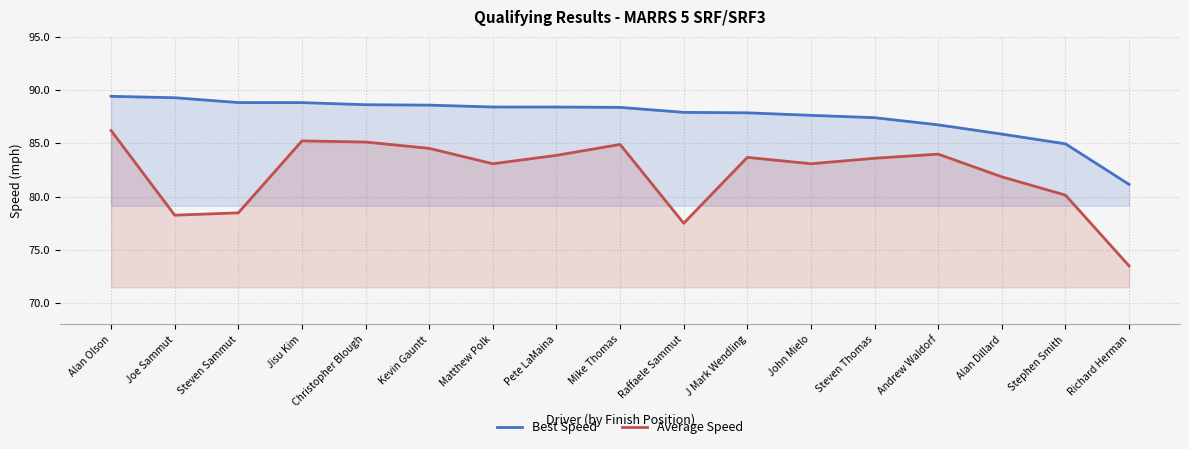

Reading left to right, list all the values displayed in this chart.

Best Speed: Alan Olson=89.4	Joe Sammut=89.3	Steven Sammut=88.8	Jisu Kim=88.8	Christopher Blough=88.6	Kevin Gauntt=88.6	Matthew Polk=88.4	Pete LaMaina=88.4	Mike Thomas=88.4	Raffaele Sammut=87.9	J Mark Wendling=87.9	John Mielo=87.6	Steven Thomas=87.4	Andrew Waldorf=86.7	Alan Dillard=85.9	Stephen Smith=85.0	Richard Herman=81.1
Average Speed: Alan Olson=86.2	Joe Sammut=78.3	Steven Sammut=78.5	Jisu Kim=85.2	Christopher Blough=85.1	Kevin Gauntt=84.5	Matthew Polk=83.1	Pete LaMaina=83.9	Mike Thomas=84.9	Raffaele Sammut=77.5	J Mark Wendling=83.7	John Mielo=83.1	Steven Thomas=83.6	Andrew Waldorf=84.0	Alan Dillard=81.9	Stephen Smith=80.1	Richard Herman=73.5